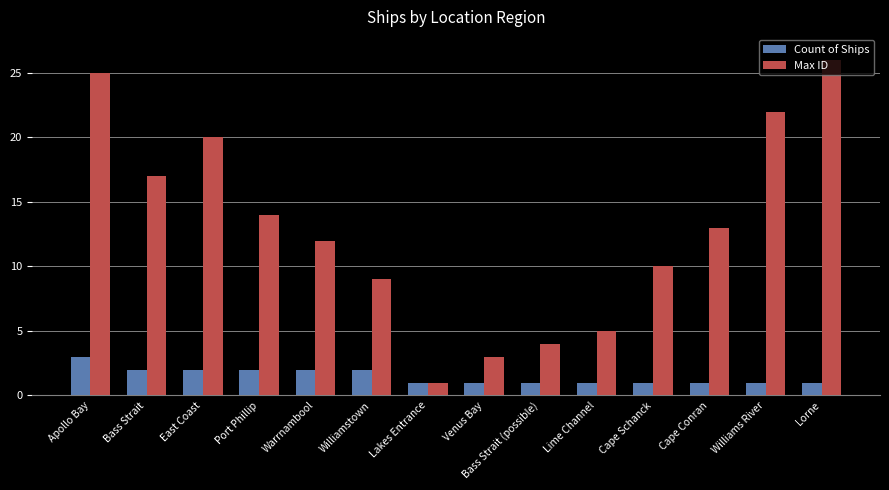

List the series in order of their overall mean, highest first.

Max ID, Count of Ships